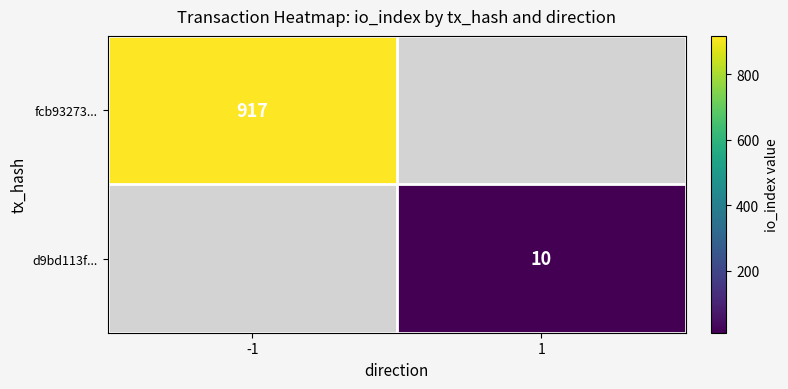

Is it true that fcb93273... equals 917 at -1?

True